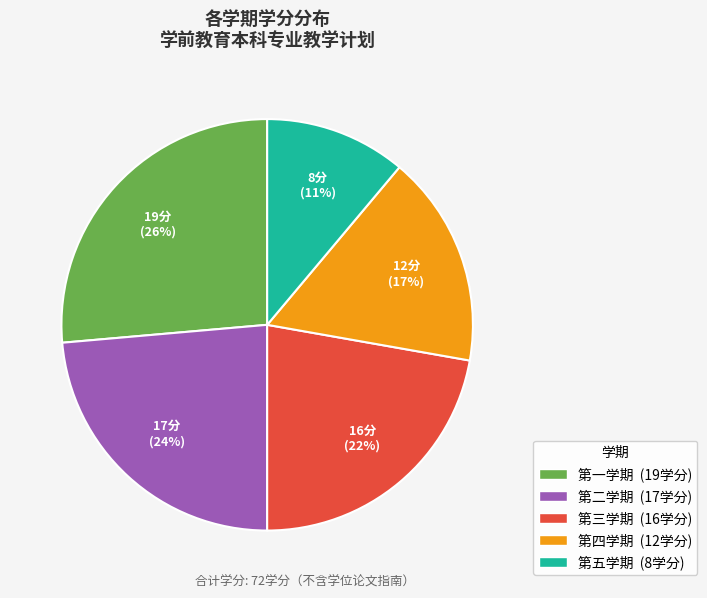

Which has a higher value, 第三学期 or 第五学期?

第三学期